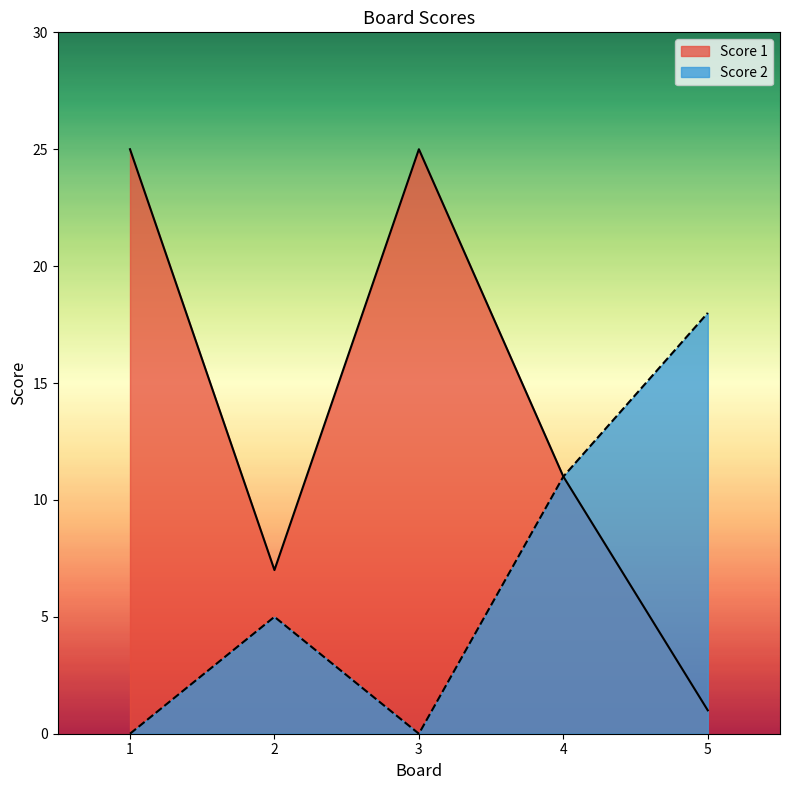

What is the total value across all series at 1?

25